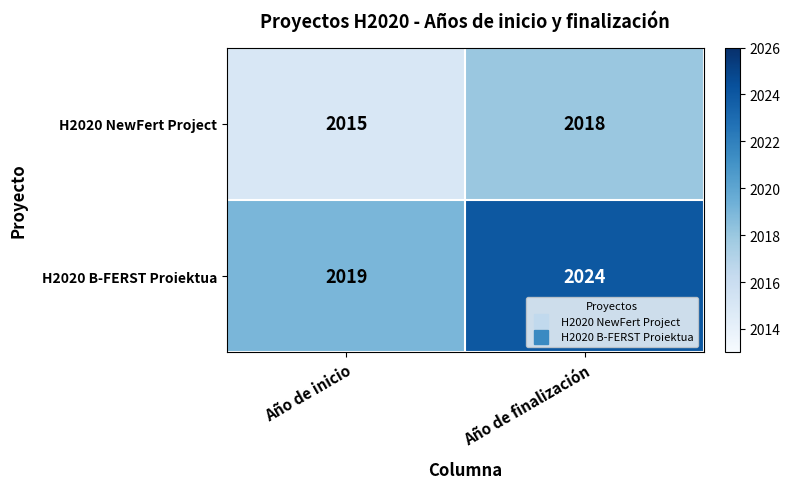

List the labels in order of H2020 B-FERST Proiektua value, largest first.

Año de finalización, Año de inicio